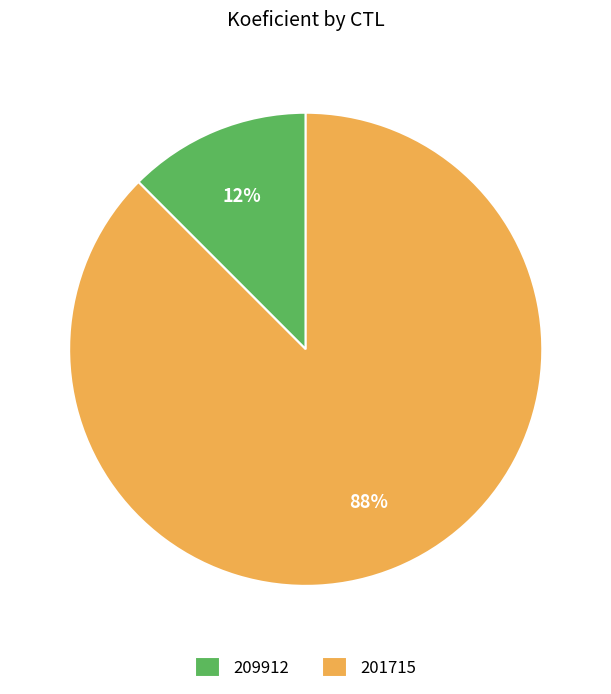

Which has a higher value, 201715 or 209912?

201715